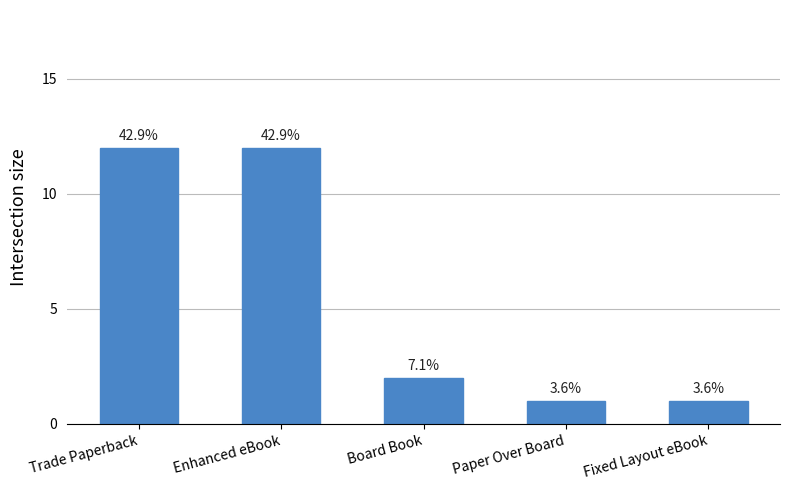

What is the label of the 3rd bar from the left?

Board Book